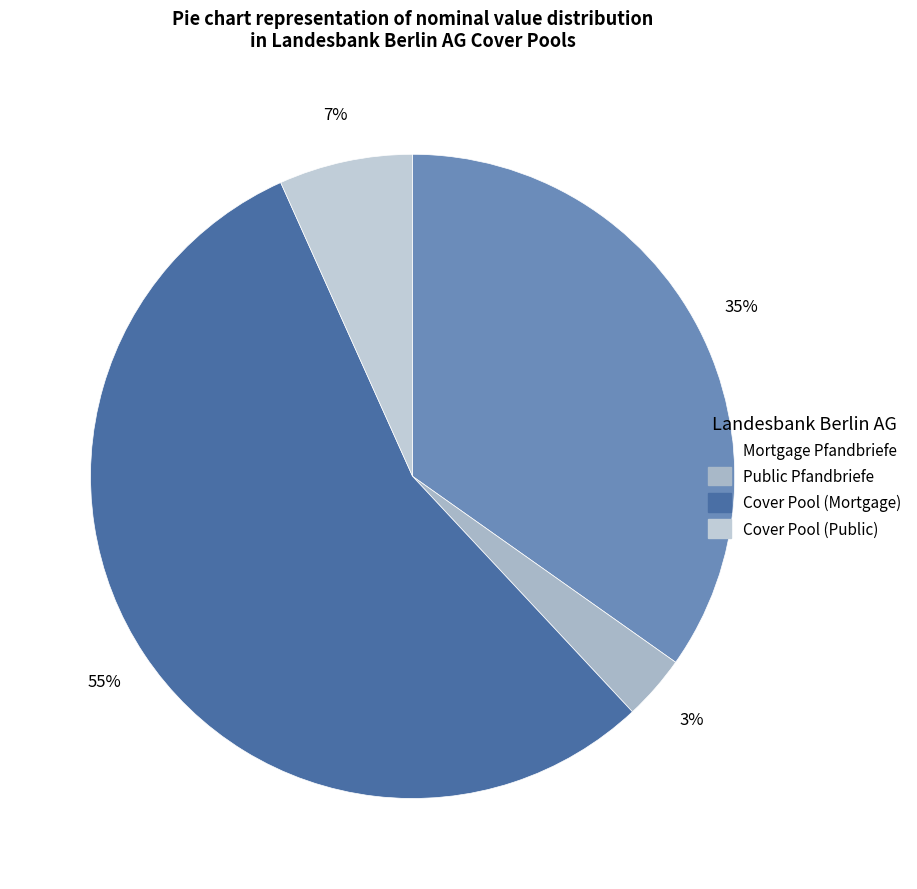

Is it true that Mortgage Pfandbriefe is 24% of the pie?

False